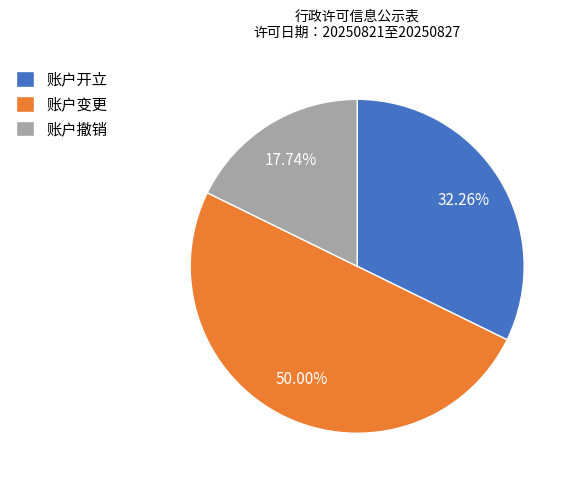

Combined, what portion of the pie is 账户撤销 and 账户开立?

50.0%